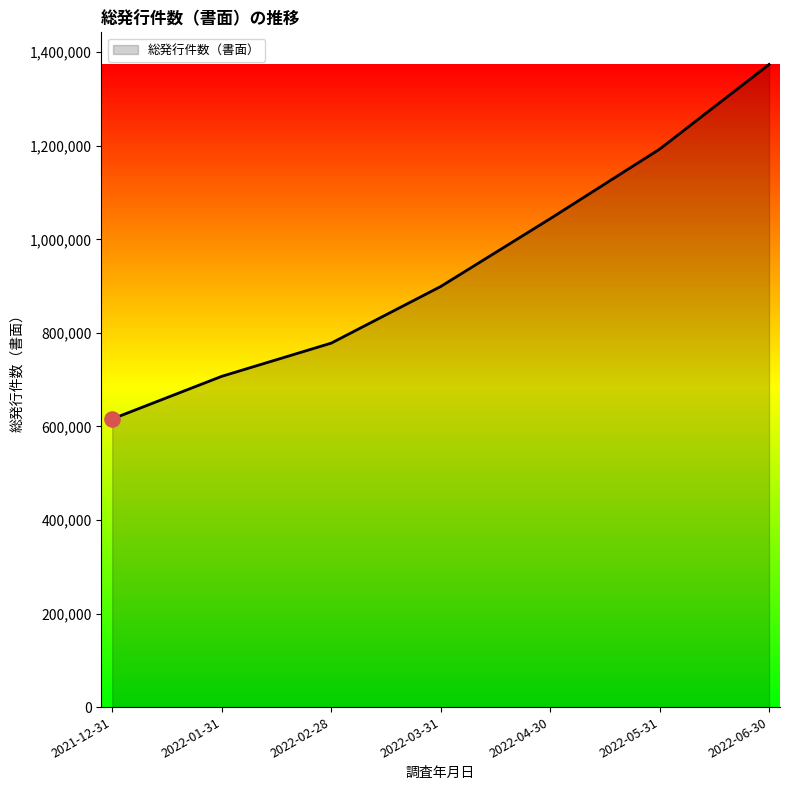

What is the change in value from 2022-02-28 to 2022-03-31?

+121014